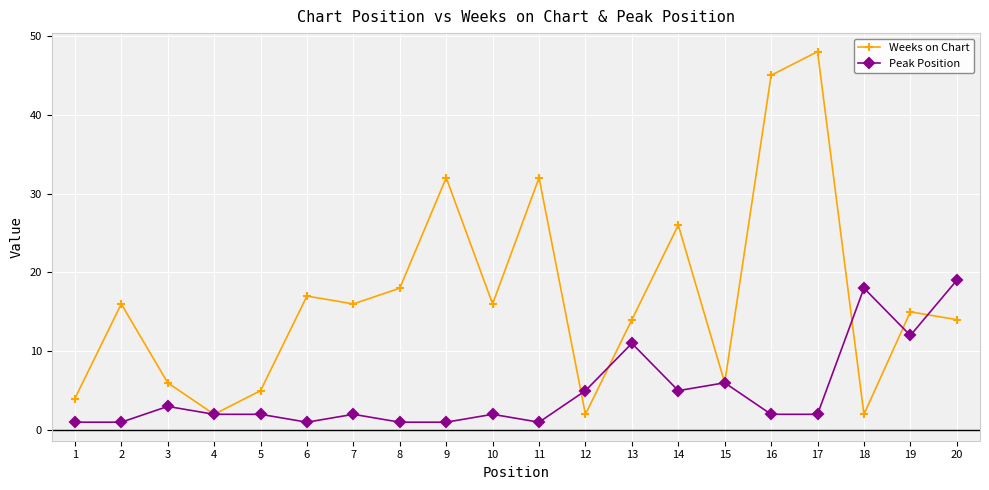

Which series has the widest spread of values?

Weeks on Chart